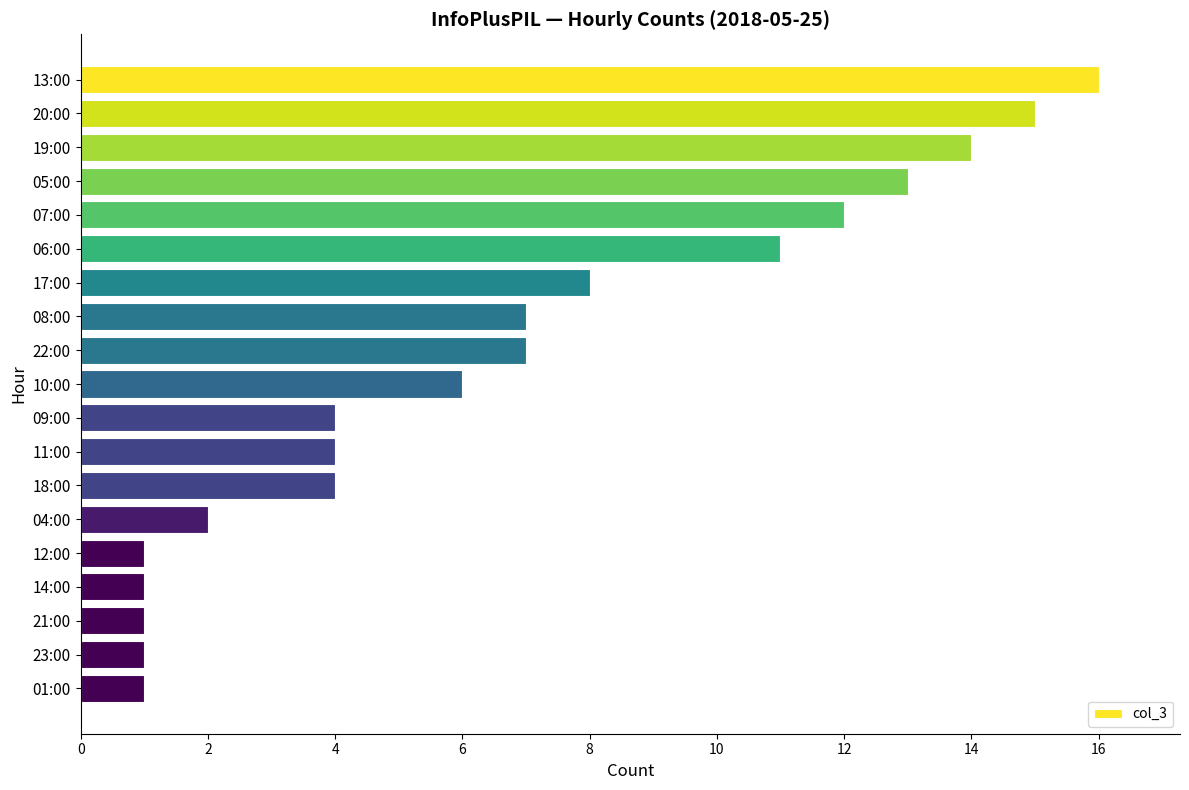

What is the change in value from 06:00 to 21:00?

-10